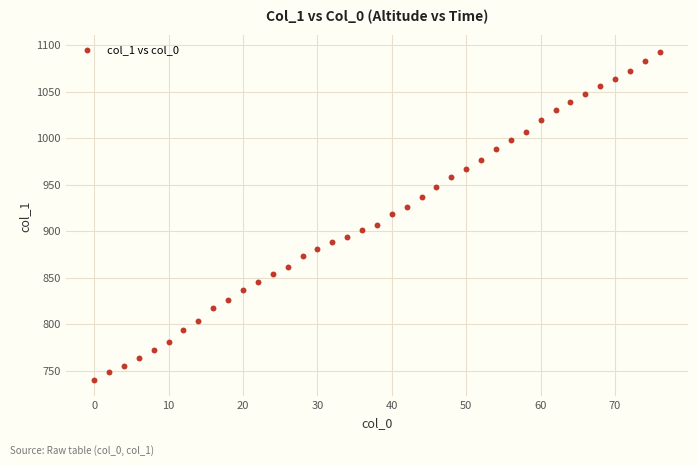

What is the range of X values (max minus min)?

76